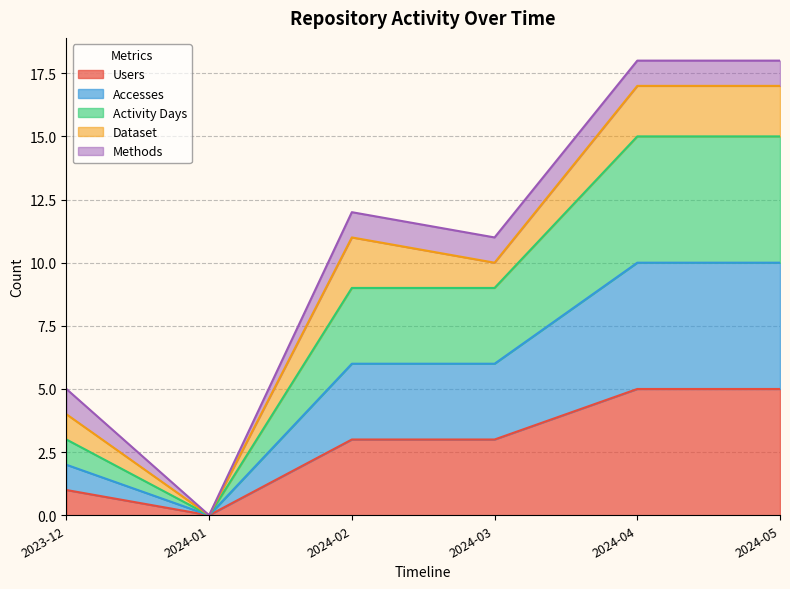

How many Activity Days values are between 3 and 15?

5